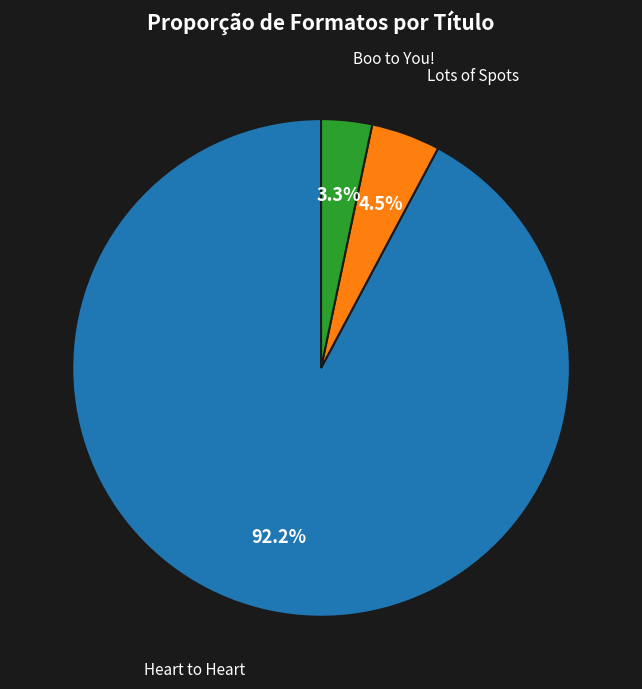

Is there a majority slice in this chart?

Yes